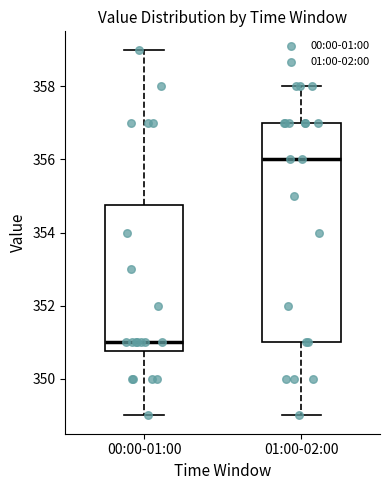

Where does the lower whisker of the box for 01:00-02:00 end on the y-axis? The values are not printed on the chart, so give them approximately, as read against the axis.

349.0